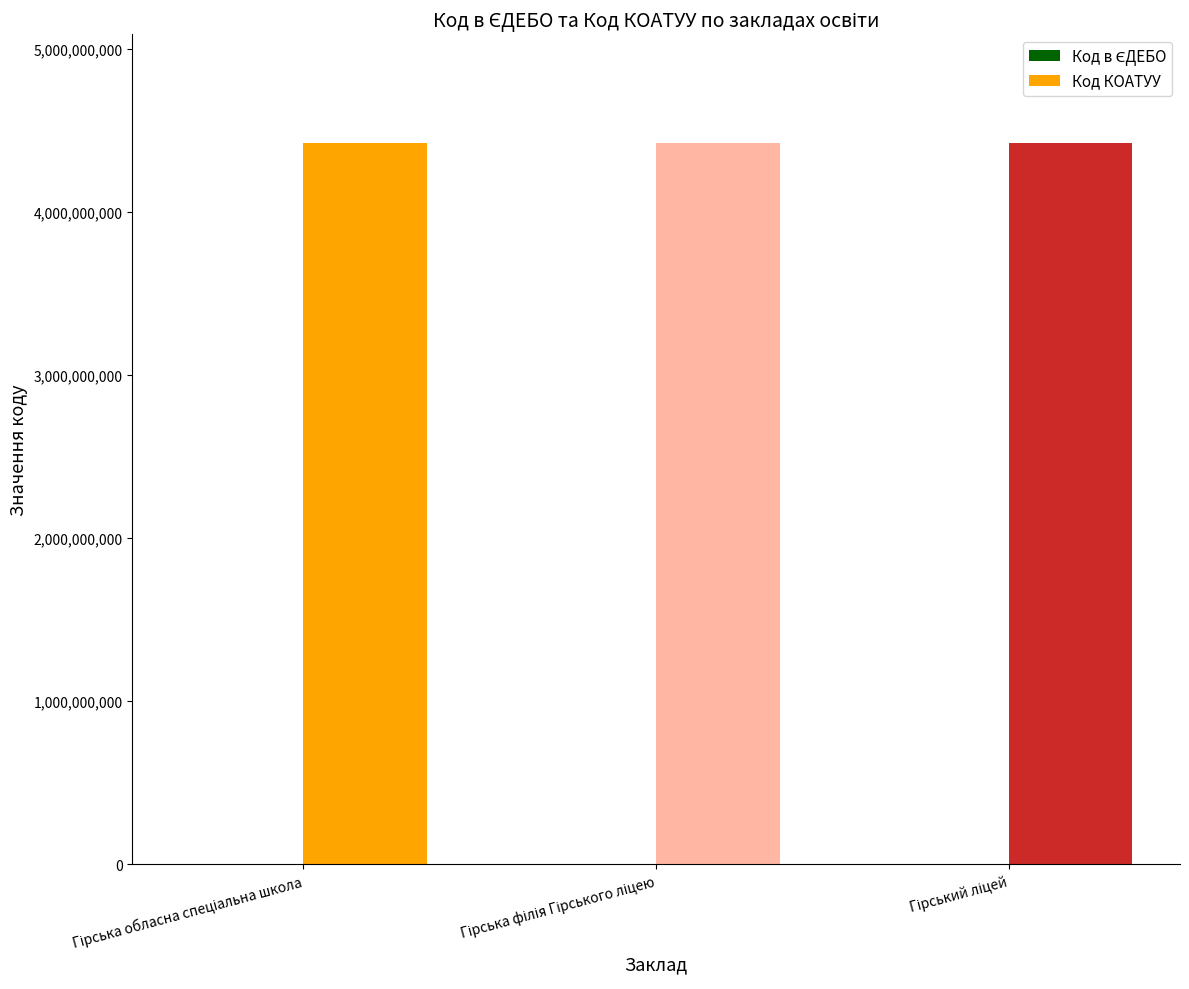

Which series has the largest total across all categories?

Код КОАТУУ